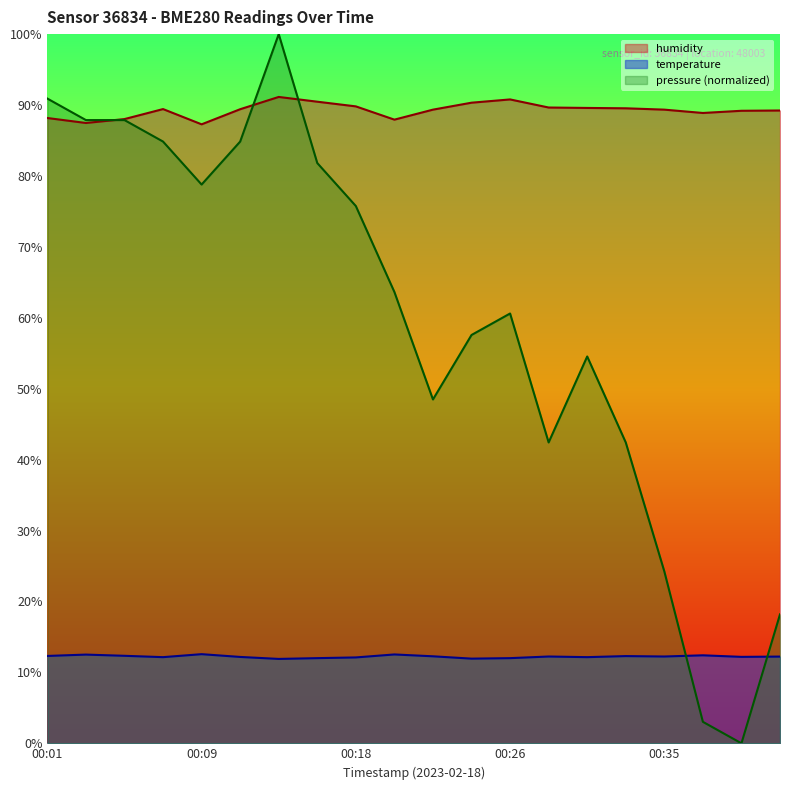

Count the number of categories in the chart.

20